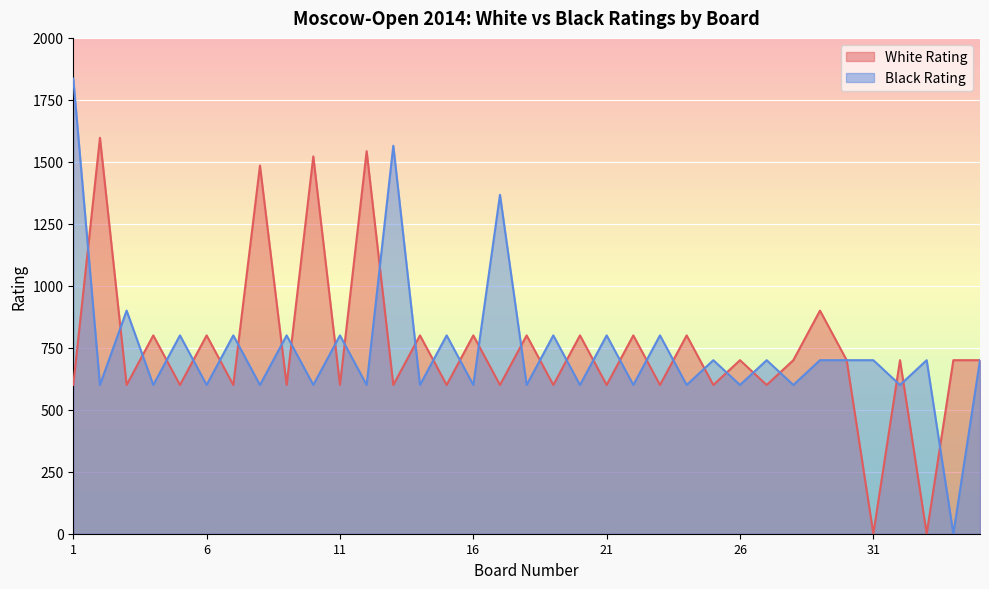

How many values in the Black Rating series exceed 700?

12